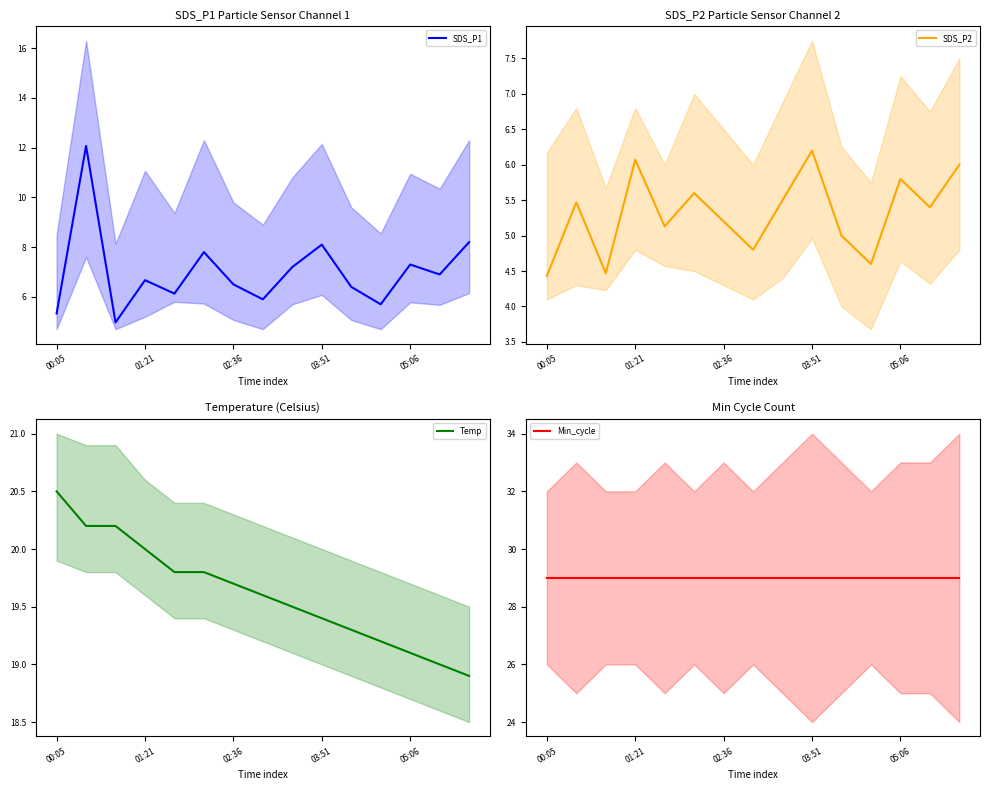

True or false: SDS_P1 has a value of 9.3 at 02:36.

False